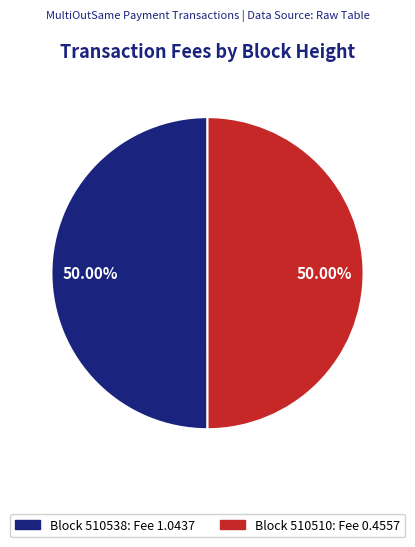

To the nearest percent, what is the average slice percentage?

50%